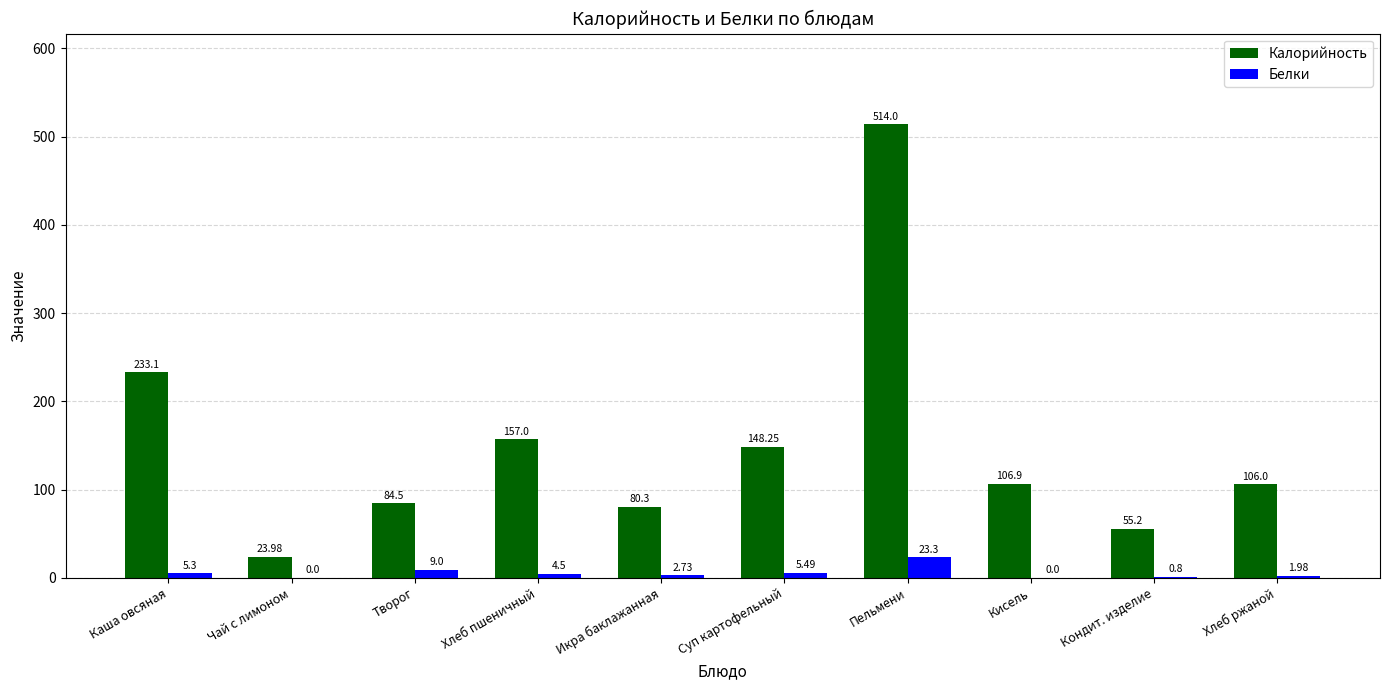

What is the sum of the Белки values at Кондит. изделие and Чай с лимоном?

0.8